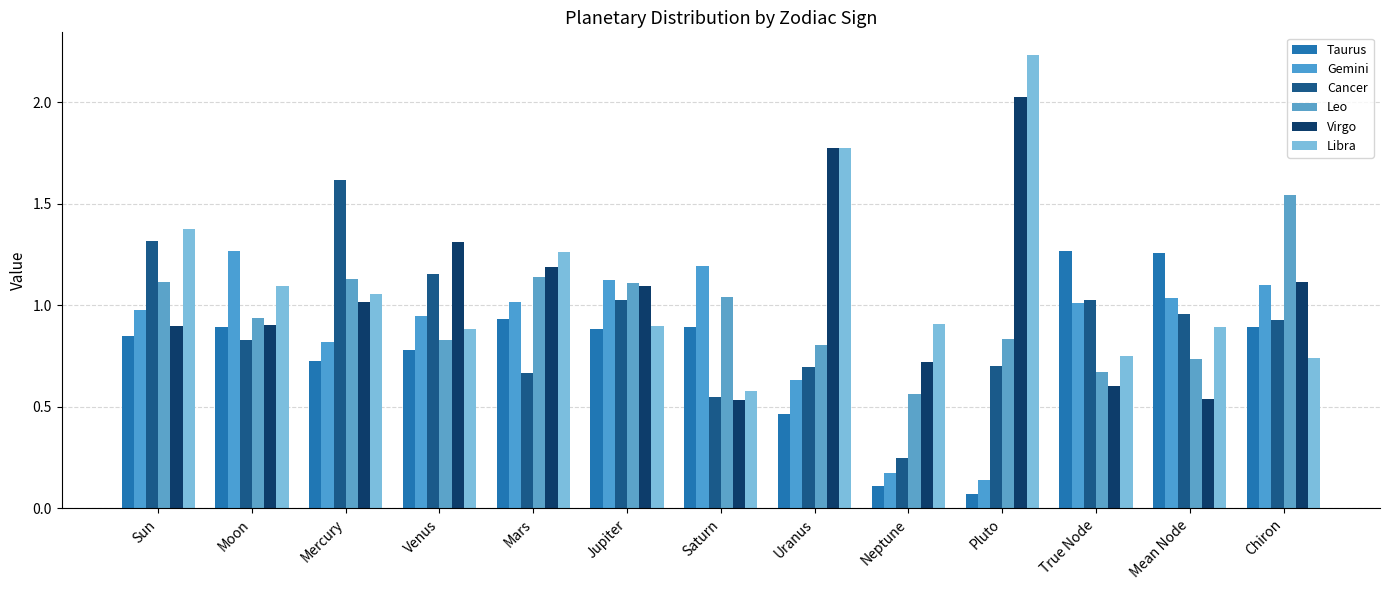

Which category has the lowest value in the Libra series?

Saturn